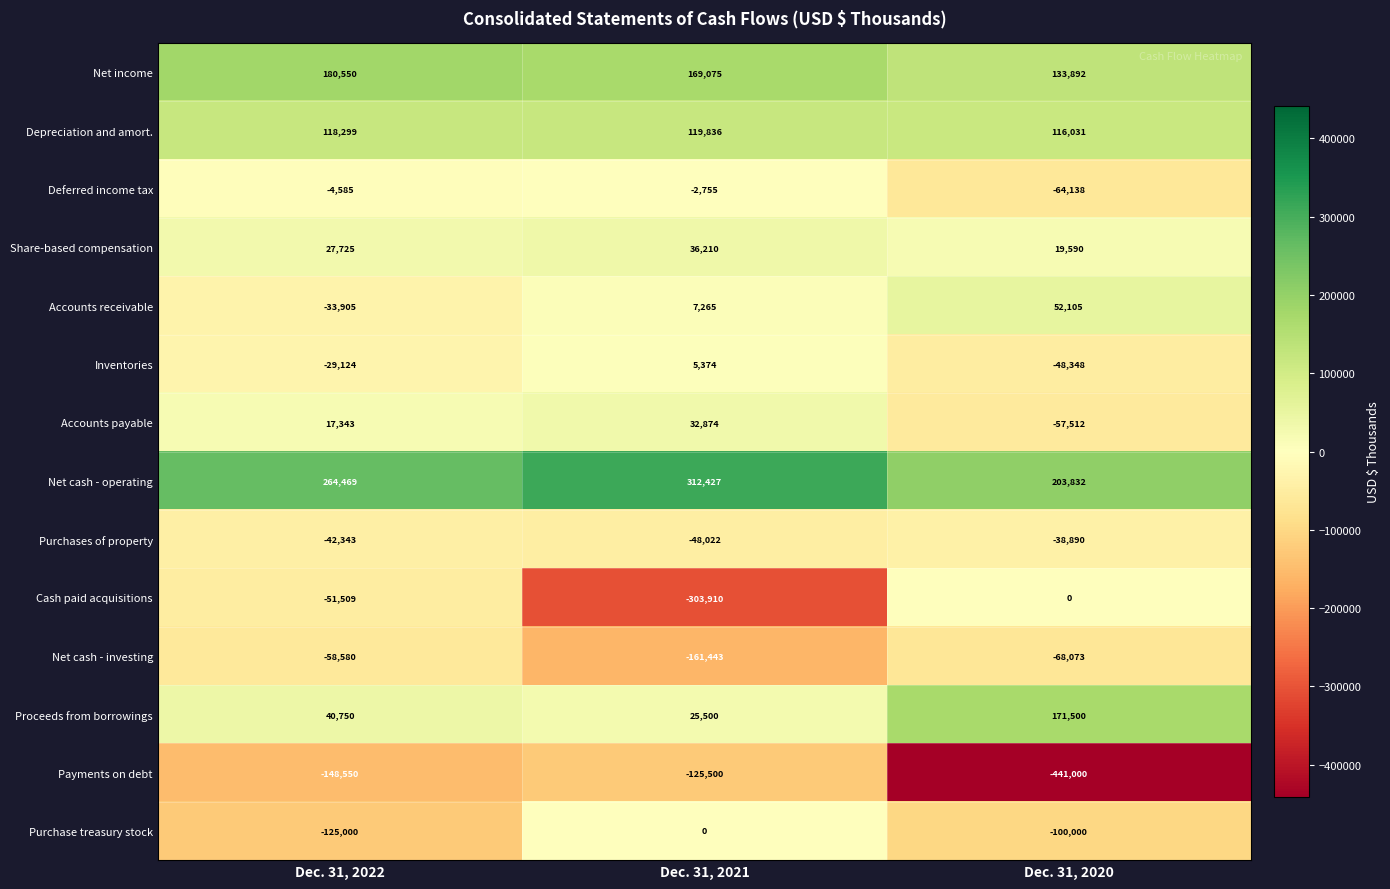

Rank the series at Dec. 31, 2022 from highest to lowest value.

Net cash - operating, Net income, Depreciation and amort., Proceeds from borrowings, Share-based compensation, Accounts payable, Deferred income tax, Inventories, Accounts receivable, Purchases of property, Cash paid acquisitions, Net cash - investing, Purchase treasury stock, Payments on debt